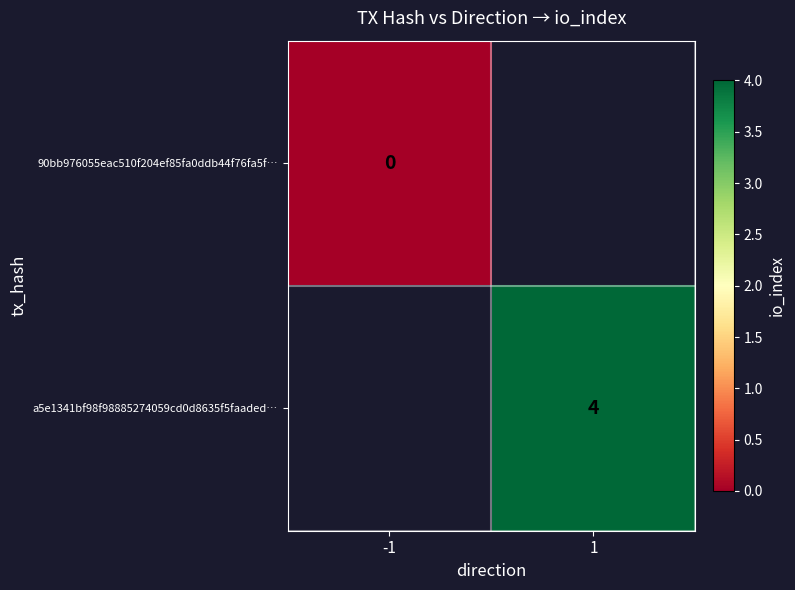

Is the value of 90bb976055eac510f204ef85fa0ddb44f76fa5f… at -1 greater than the value of a5e1341bf98f98885274059cd0d8635f5faaded… at 1?

No